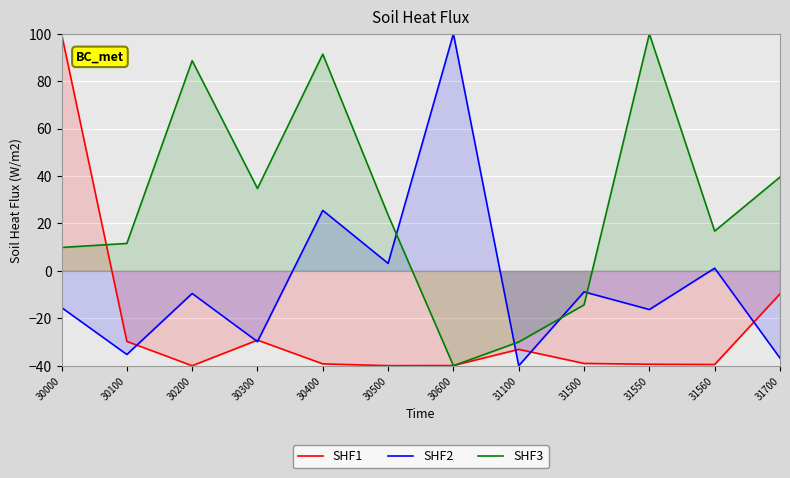

Which series has the widest spread of values?

SHF1